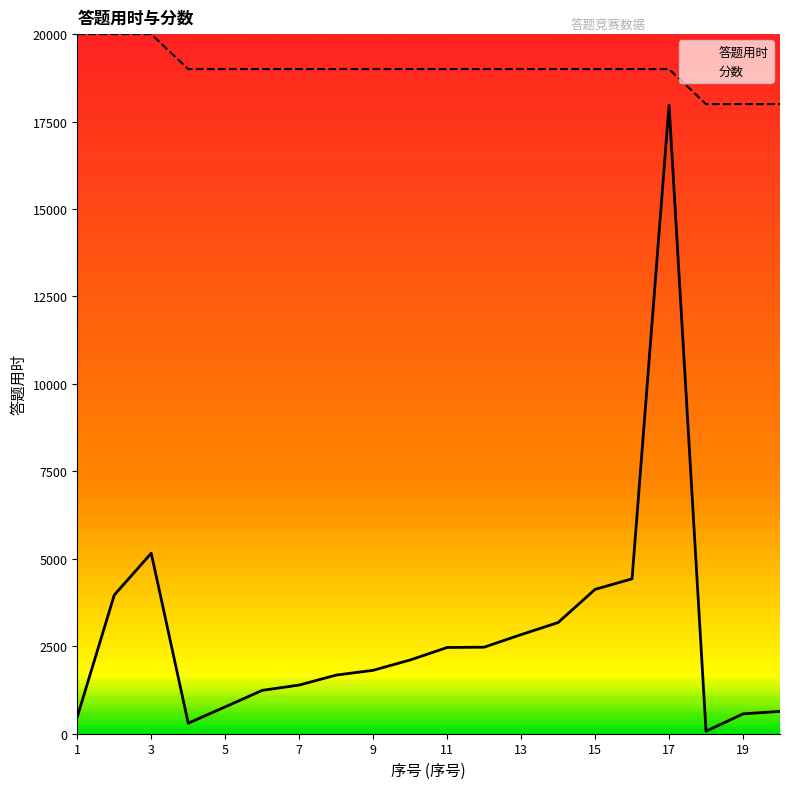

What is the total value across all series at 8?

20676